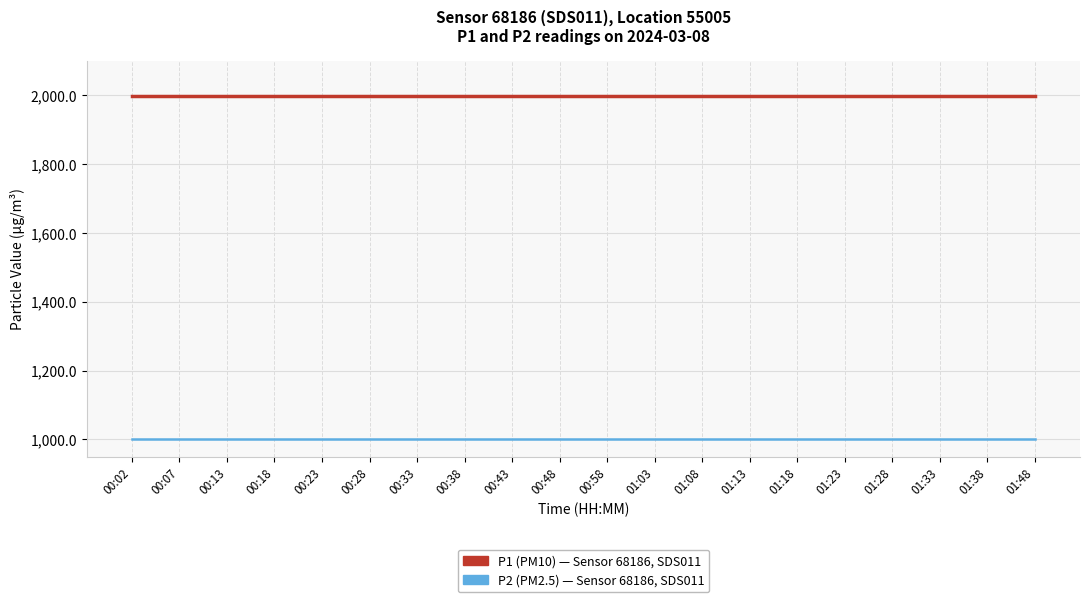

What is the smallest value displayed?

999.9